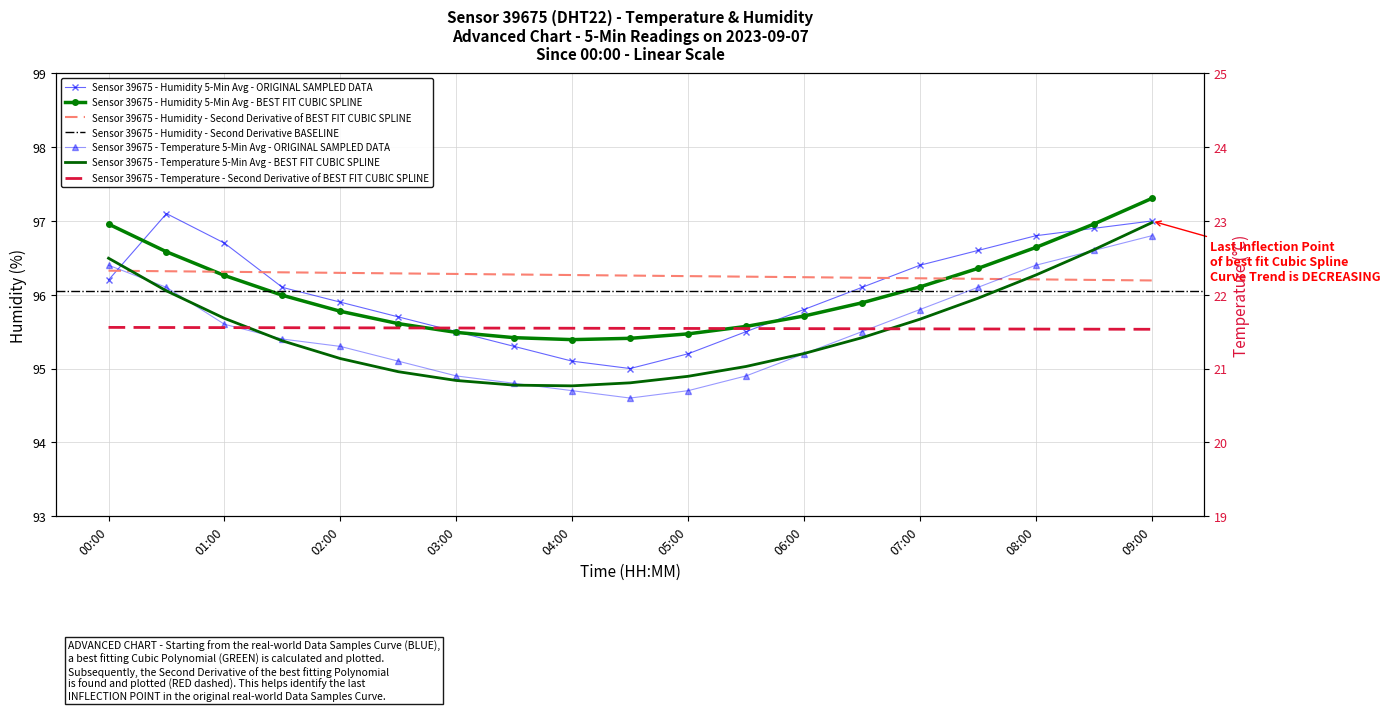

What is the difference between the maximum and minimum values in the temperature series?

2.2